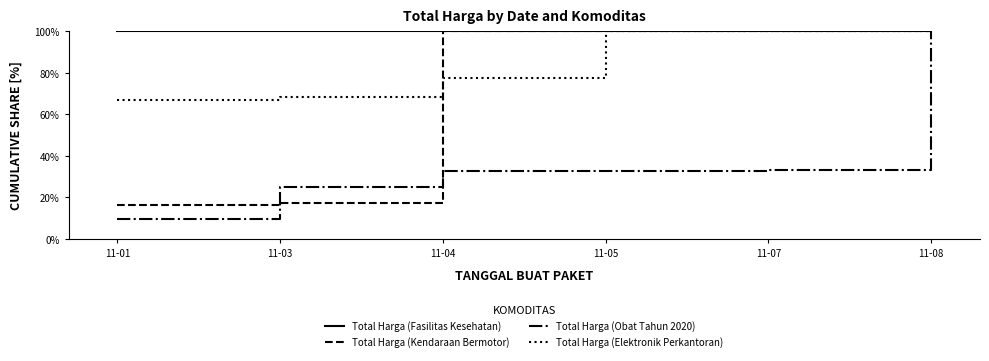

Is the value of Total Harga (Elektronik Perkantoran) at 11-08 greater than the value of Total Harga (Kendaraan Bermotor) at 11-01?

Yes